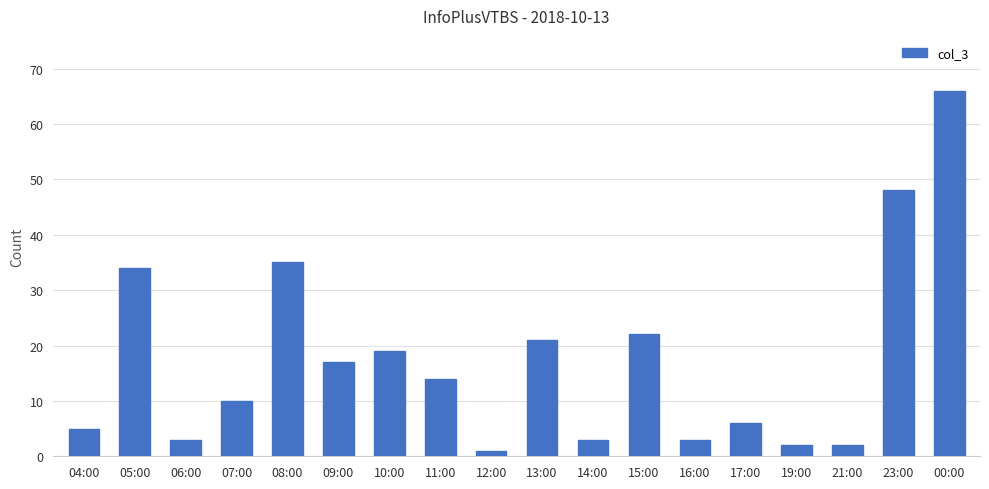

Reading left to right, transcribe all the data shown in this chart.

04:00=5	05:00=34	06:00=3	07:00=10	08:00=35	09:00=17	10:00=19	11:00=14	12:00=1	13:00=21	14:00=3	15:00=22	16:00=3	17:00=6	19:00=2	21:00=2	23:00=48	00:00=66